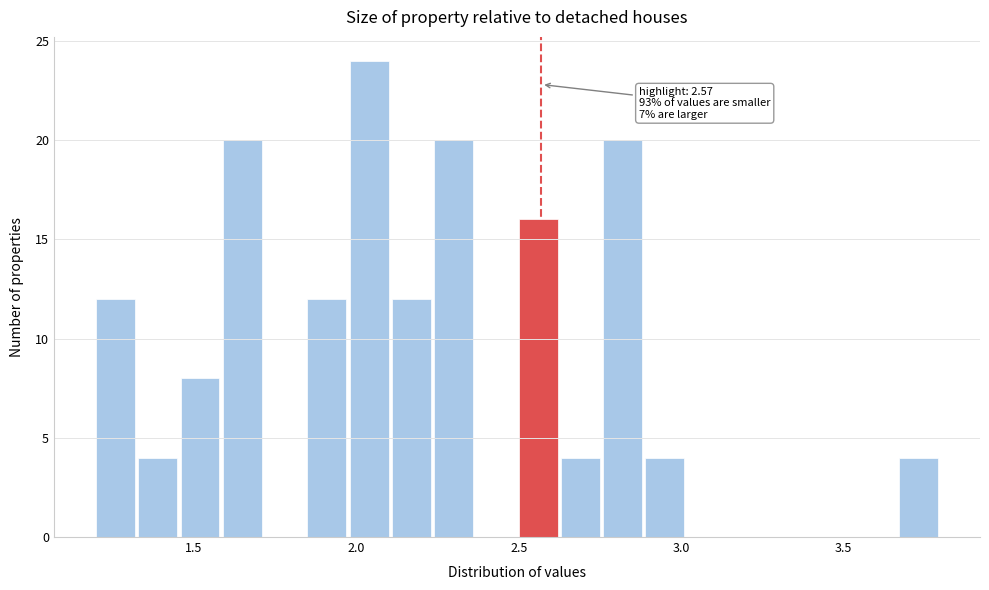

Read against the x-axis, roughly where is the centre of the tallest bar?

2.05